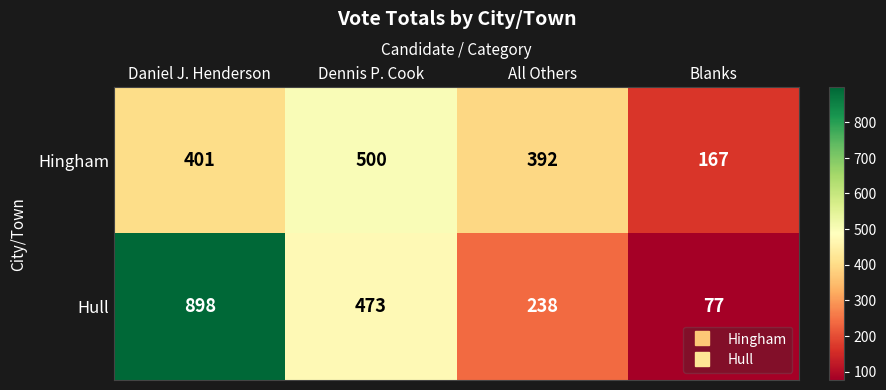

What is the maximum value shown in the chart?

898